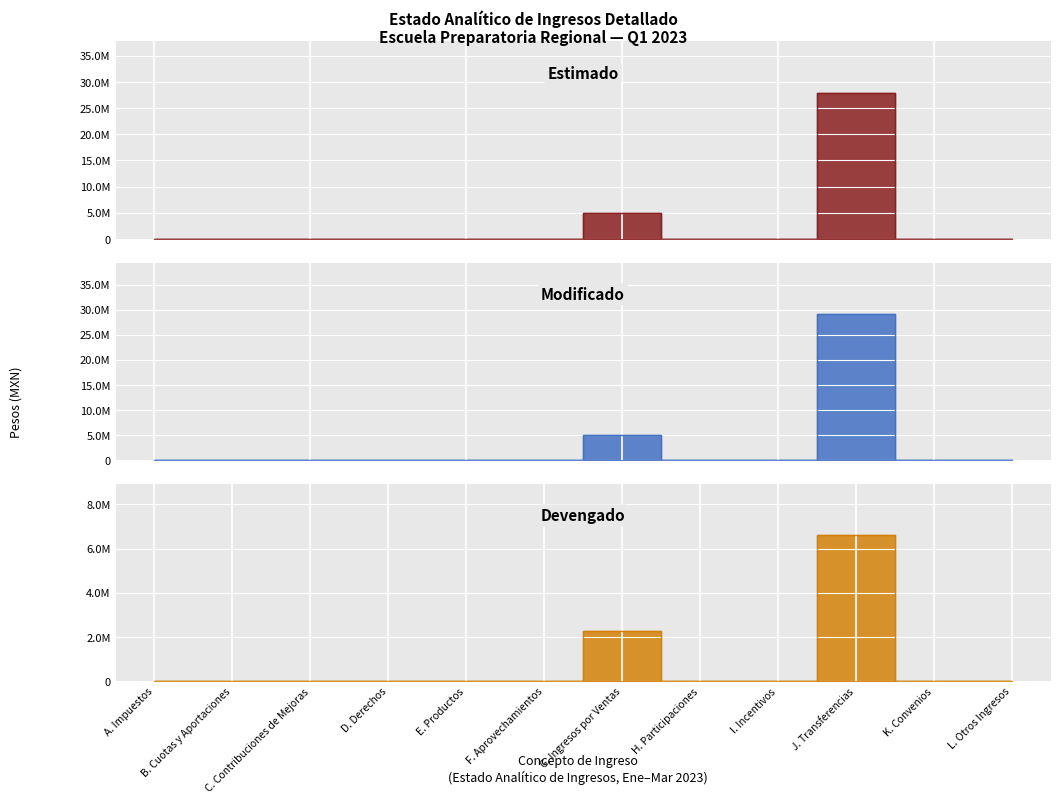

List the series in order of their peak value, lowest first.

Devengado, Estimado, Modificado